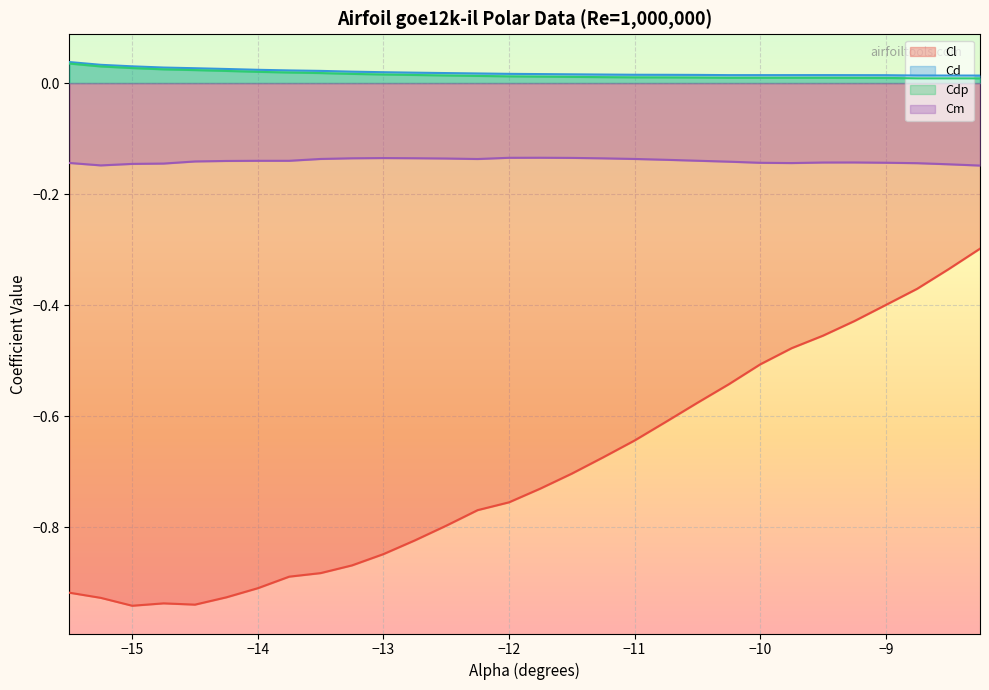

What is the total value across all series at -12.25?

-0.9